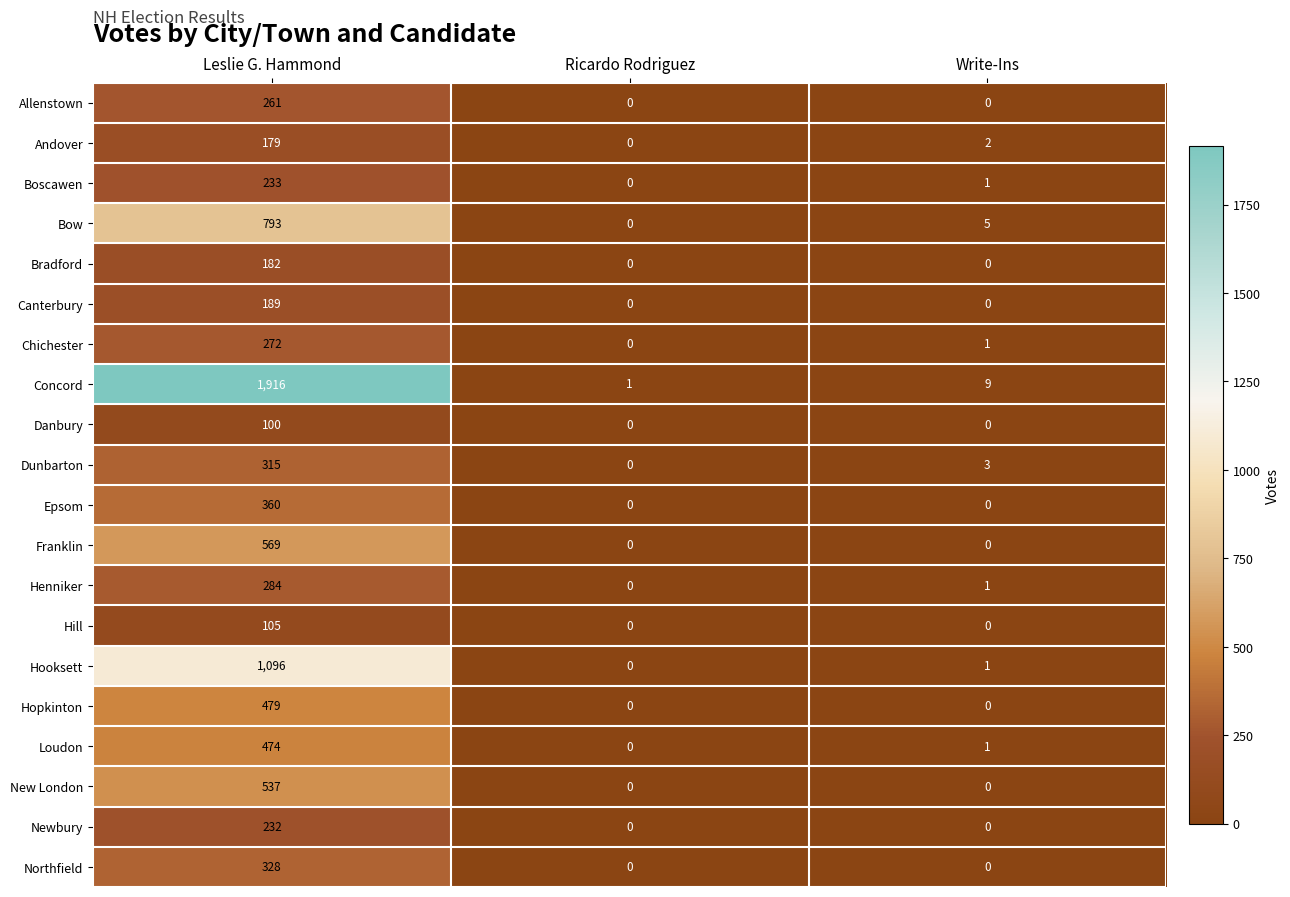

The value of Dunbarton at Ricardo Rodriguez is -135. True or false?

False